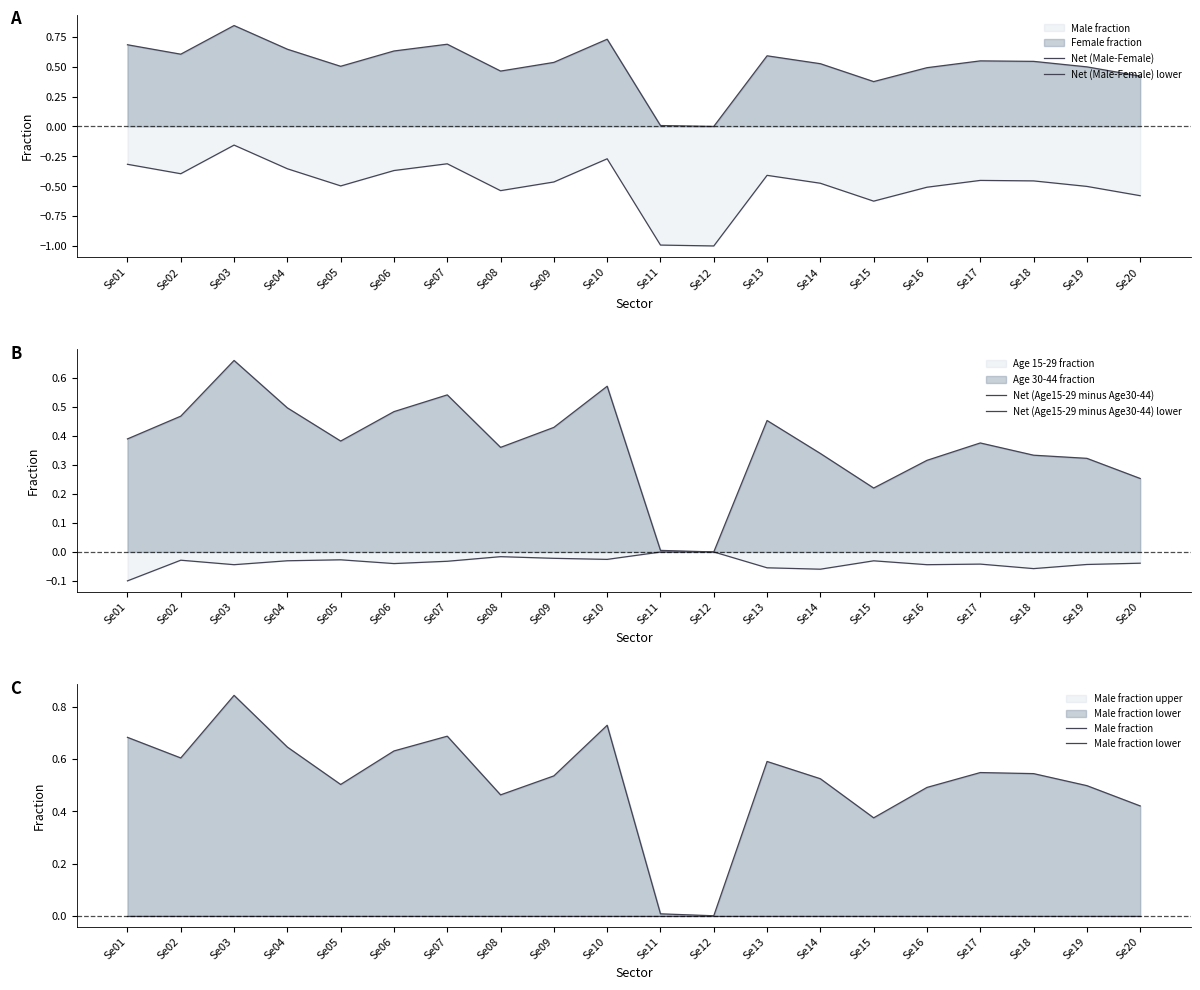

How many categories are shown in the chart?

20